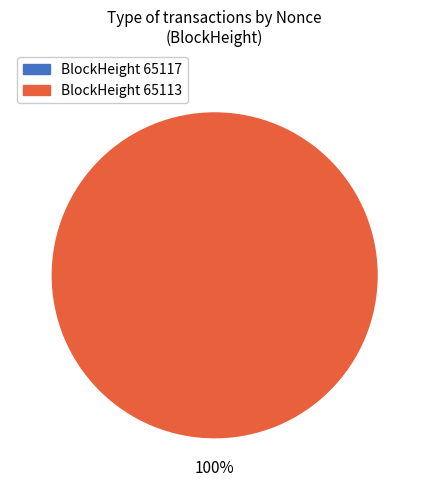

To the nearest percent, what is the difference between the largest and smallest slice percentages?

100%